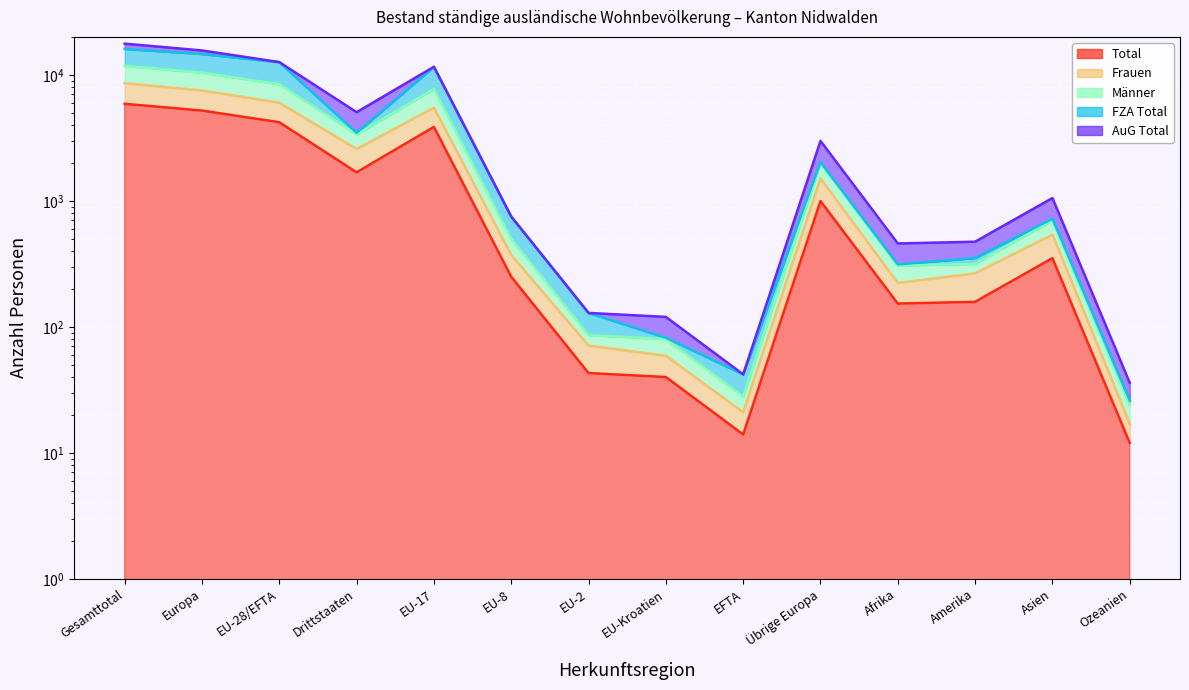

True or false: Frauen and Männer cross at least once.

False